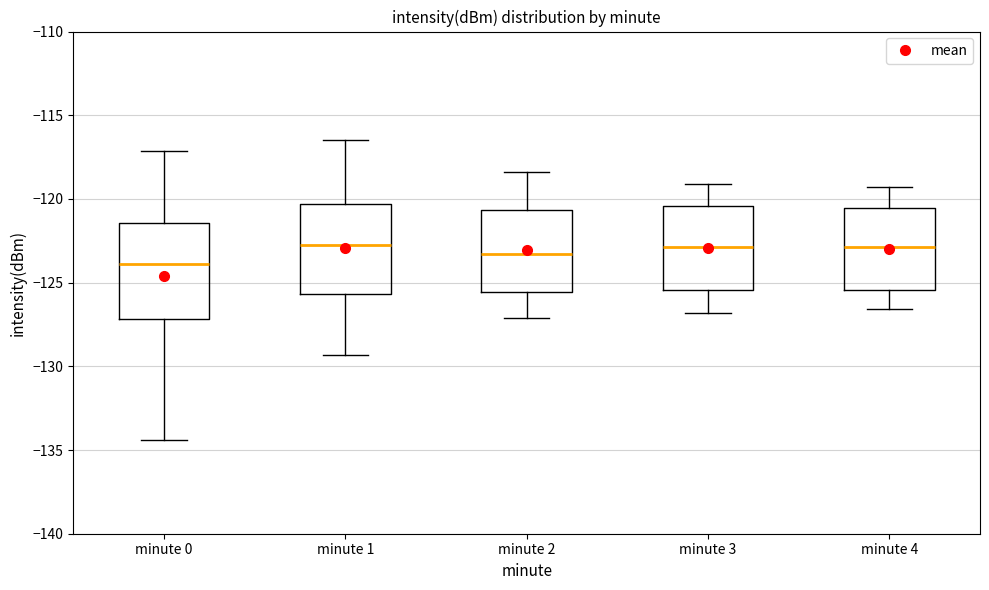

Reading left to right, transcribe this box plot: for each box, give where its median line is, the range the box spans, and where its two whiskers end, as read against the y-axis. The values are not printed on the chart, so give them approximately, as read against the axis.

minute 0: median -124.0, box -127.0 to -121.5, whiskers -134.5 to -117.0
minute 1: median -122.5, box -125.5 to -120.5, whiskers -129.5 to -116.5
minute 2: median -123.5, box -125.5 to -120.5, whiskers -127.0 to -118.5
minute 3: median -123.0, box -125.5 to -120.5, whiskers -127.0 to -119.0
minute 4: median -123.0, box -125.5 to -120.5, whiskers -126.5 to -119.5